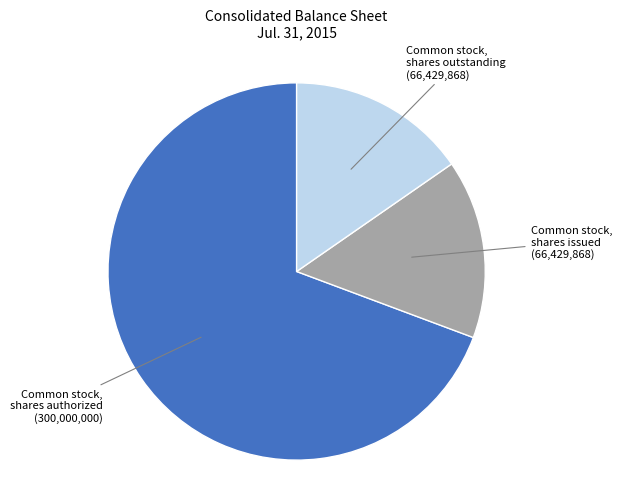

Is there any slice that represents more than half of the pie?

Yes